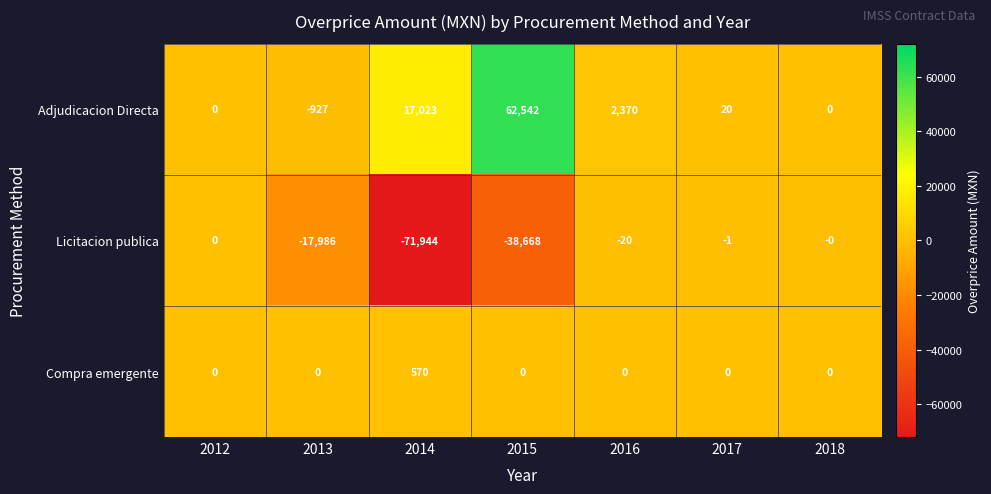

Which series has the widest spread of values?

Licitacion publica